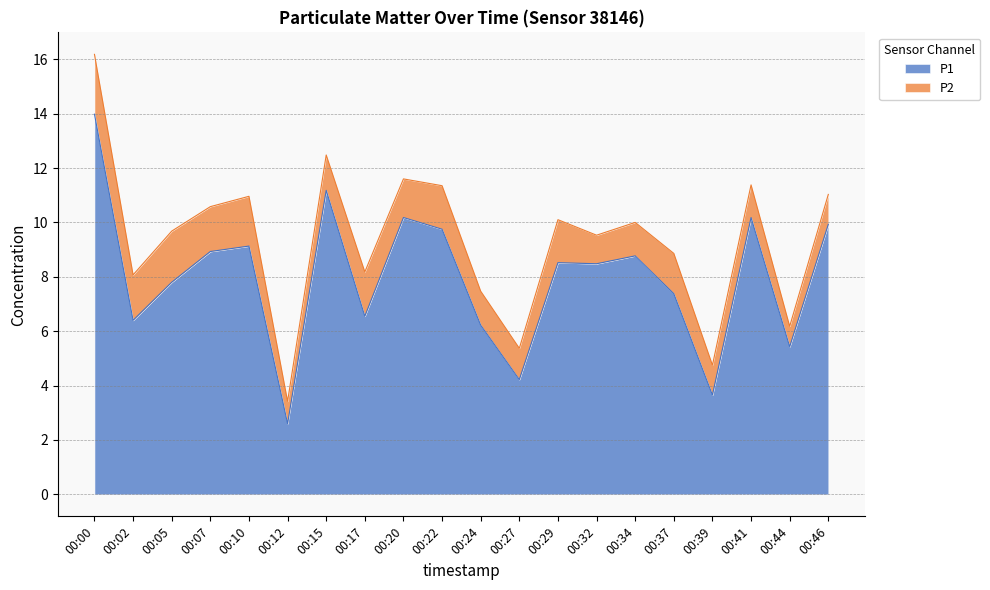

Approximately how many times larger is the value at 00:44 compared to 00:22?

0.6